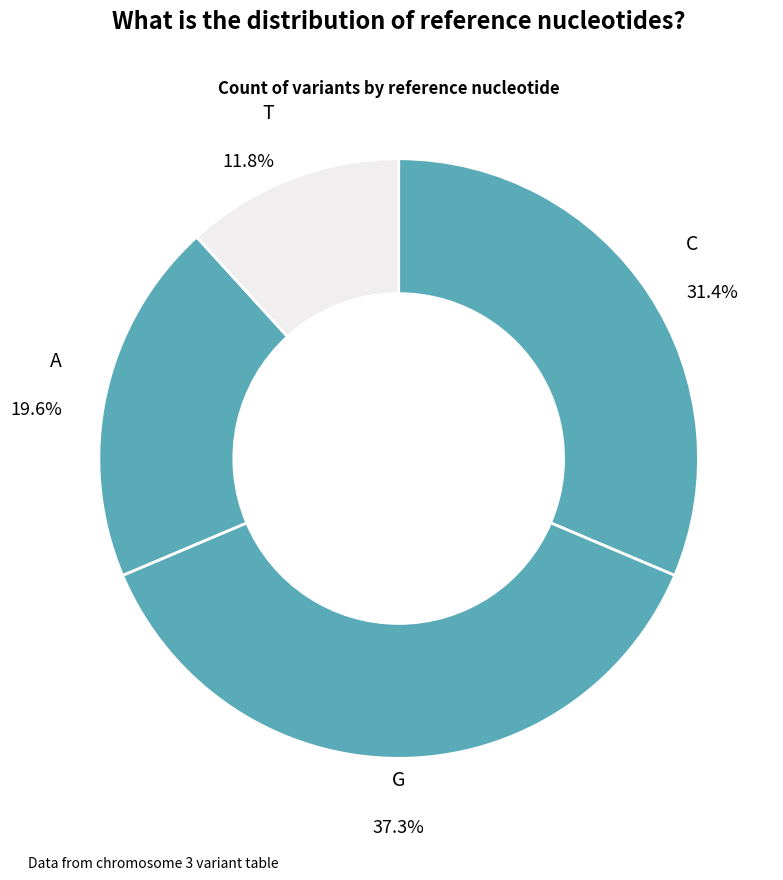

Count the number of slices in the pie.

4